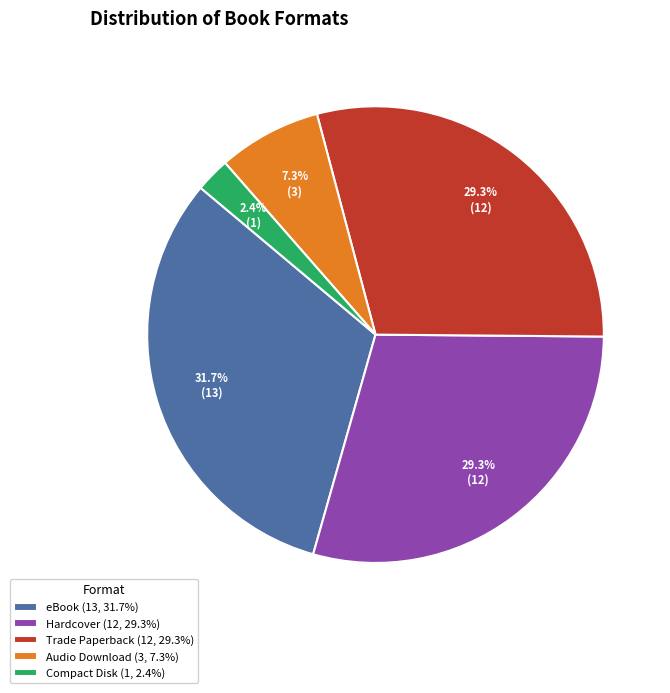

Which slice is the smallest?

Compact Disk (1, 2.4%)